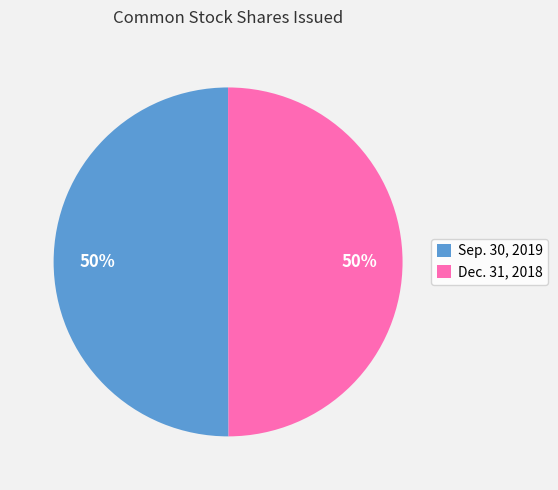

Do Sep. 30, 2019 and Dec. 31, 2018 together represent more than half of the pie?

Yes